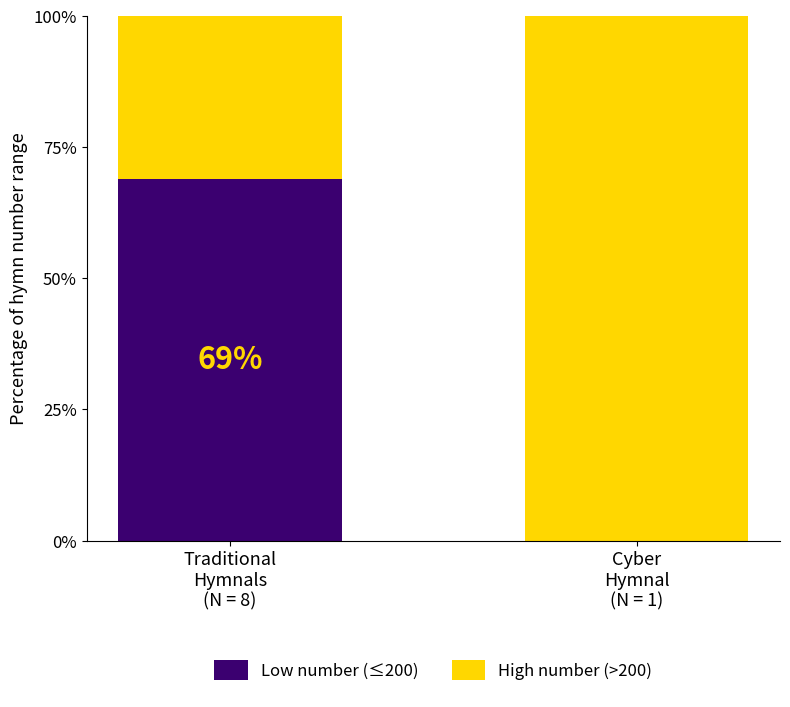

What is the sum of all Low number (≤200) values?

69